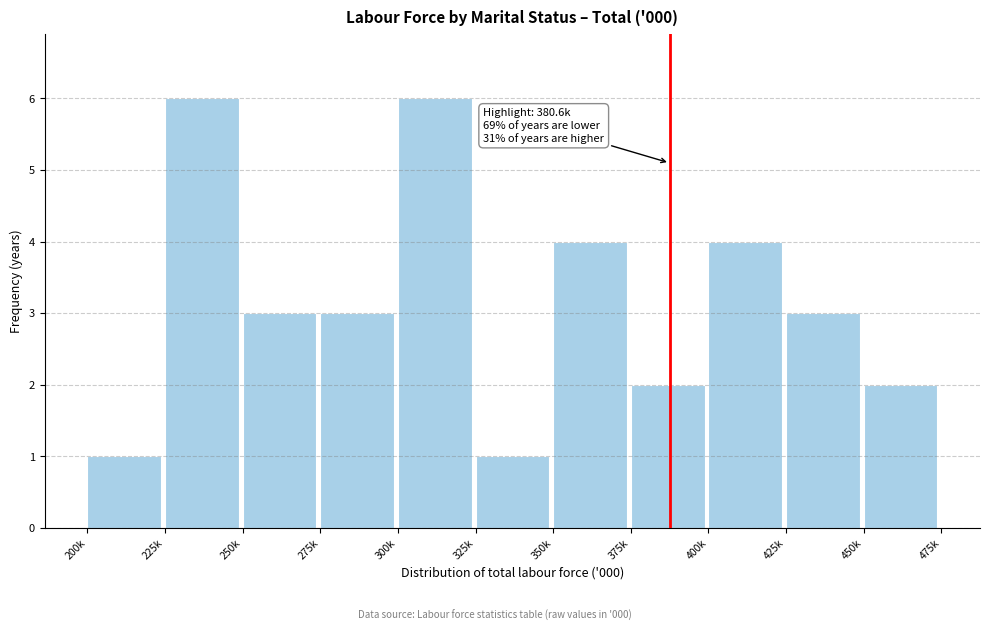

Reading left to right, list all the values displayed in this chart.

1	6	3	3	6	1	4	2	4	3	2